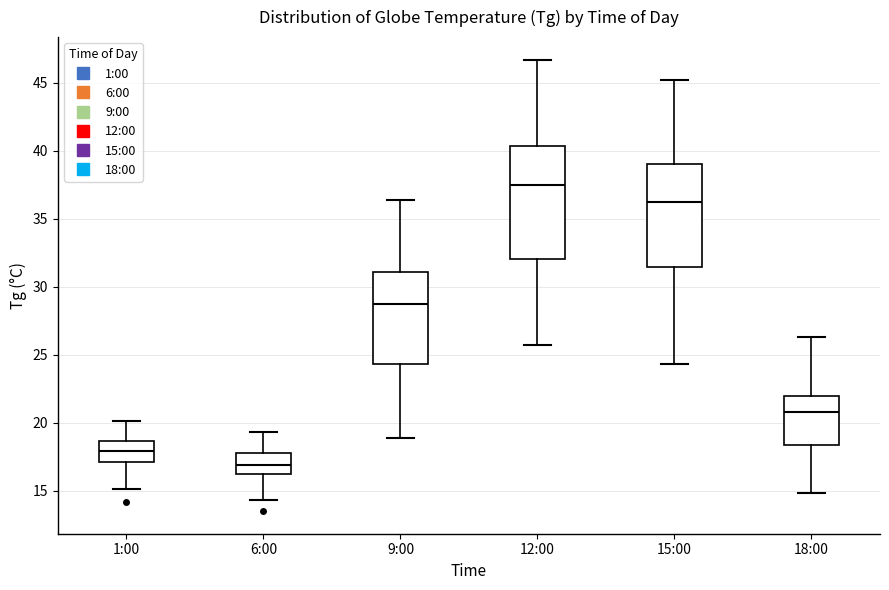

Reading left to right, transcribe this box plot: for each box, give where its median line is, the range the box spans, and where its two whiskers end, as read against the y-axis. The values are not printed on the chart, so give them approximately, as read against the axis.

1:00: median 18.0, box 17.0 to 18.5, whiskers 15.0 to 20.0
6:00: median 17.0, box 16.5 to 18.0, whiskers 14.5 to 19.5
9:00: median 28.5, box 24.5 to 31.0, whiskers 19.0 to 36.5
12:00: median 37.5, box 32.0 to 40.5, whiskers 25.5 to 46.5
15:00: median 36.0, box 31.5 to 39.0, whiskers 24.5 to 45.0
18:00: median 21.0, box 18.5 to 22.0, whiskers 15.0 to 26.5